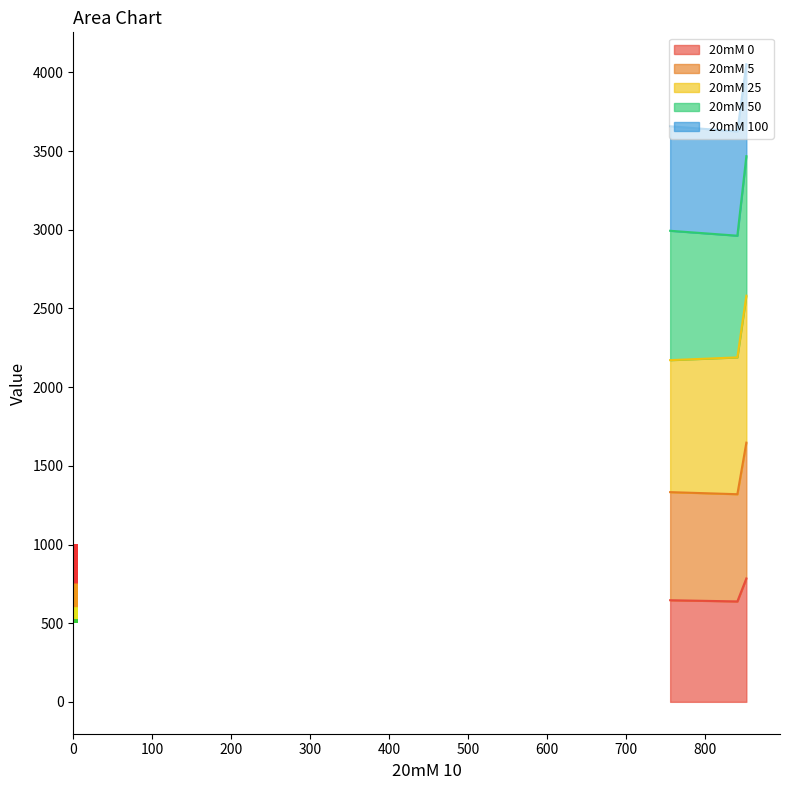

What is the maximum value for 20mM 0?

784.2